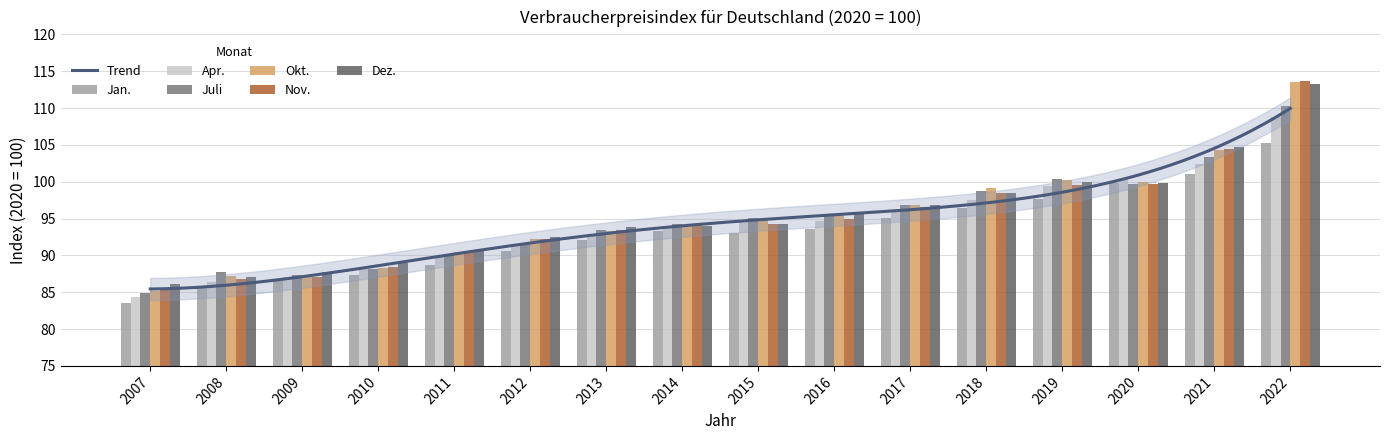

True or false: Okt. has a value of 29.1 at 2011.

False